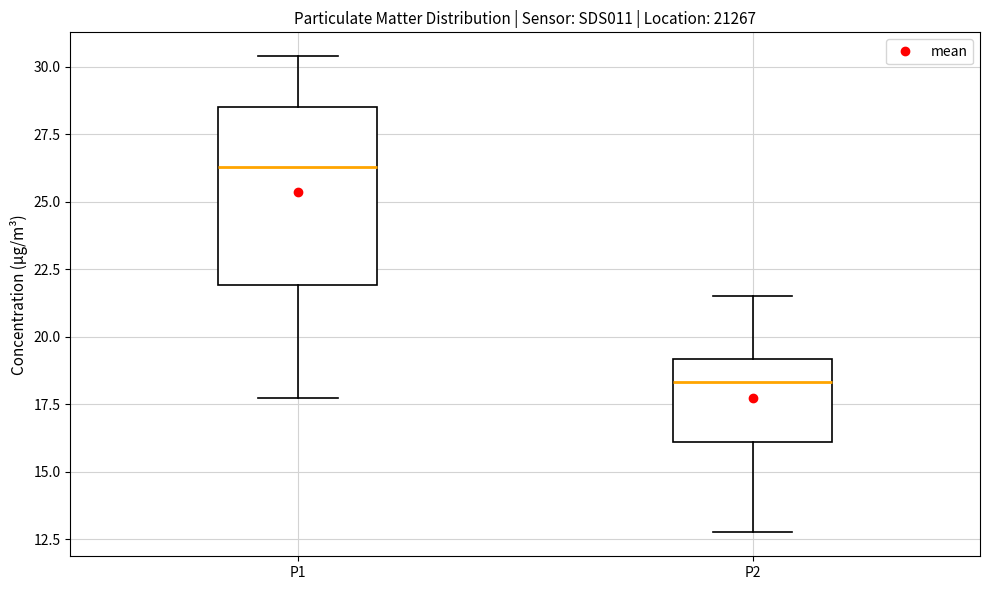

Reading left to right, transcribe this box plot: for each box, give where its median line is, the range the box spans, and where its two whiskers end, as read against the y-axis. The values are not printed on the chart, so give them approximately, as read against the axis.

P1: median 26.5, box 22.0 to 28.5, whiskers 17.5 to 30.5
P2: median 18.5, box 16.0 to 19.0, whiskers 13.0 to 21.5